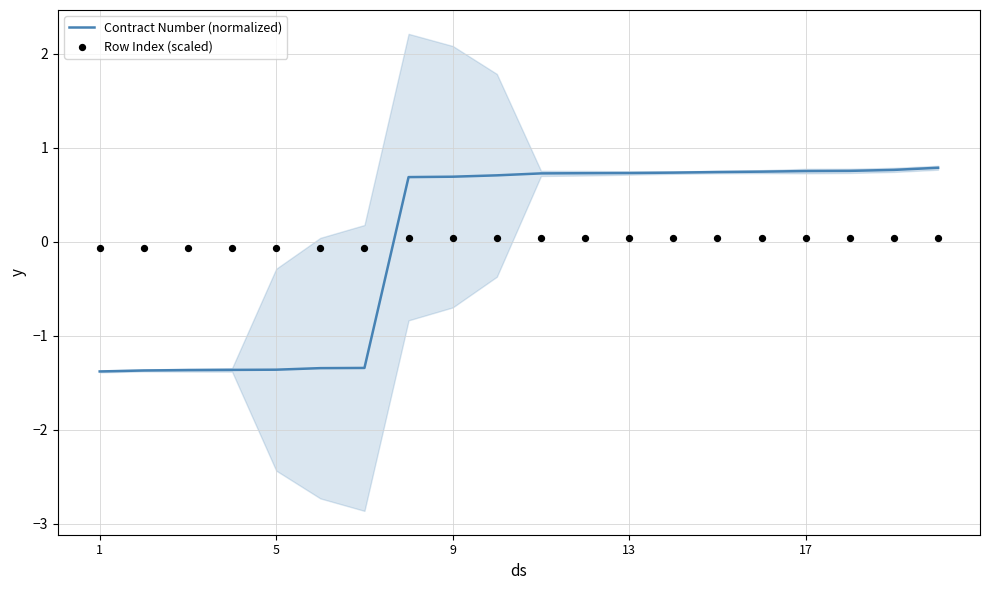

What are all the series names shown in the legend?

Contract Number (normalized), Row Index (scaled)